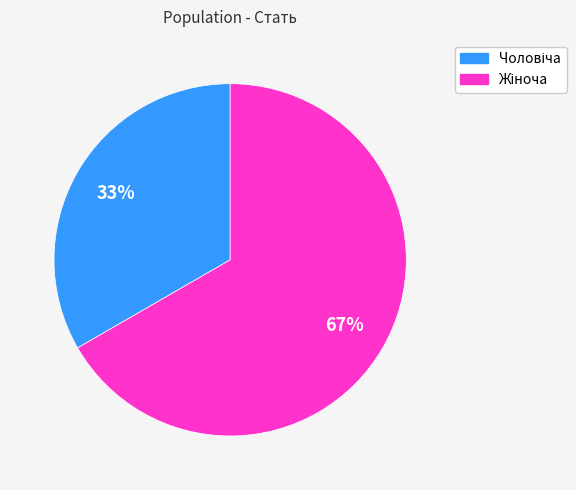

How many segments does this pie chart have?

2